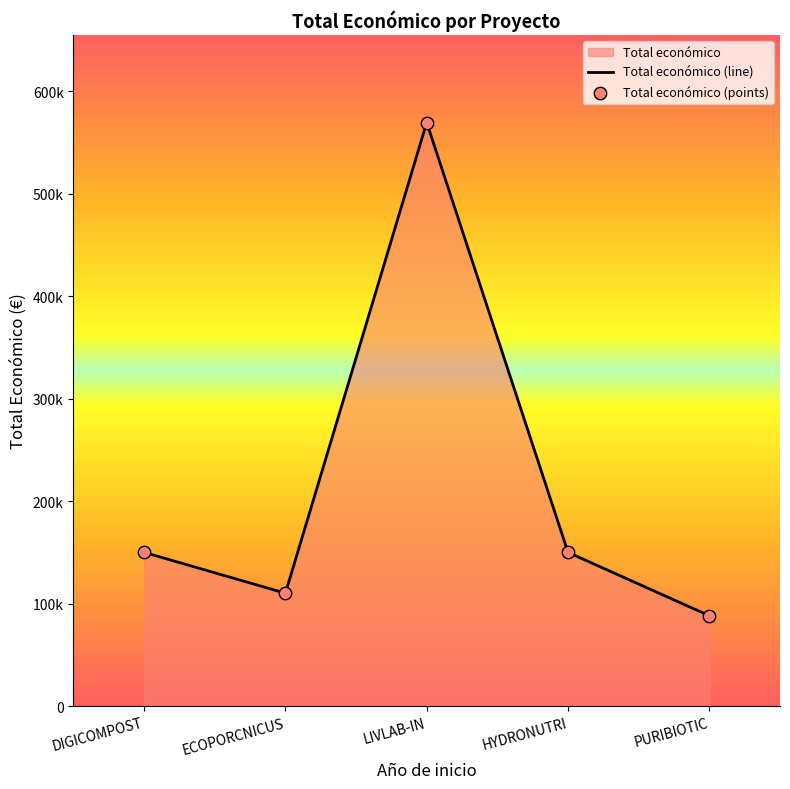

Which has a higher value, PURIBIOTIC or DIGICOMPOST?

DIGICOMPOST